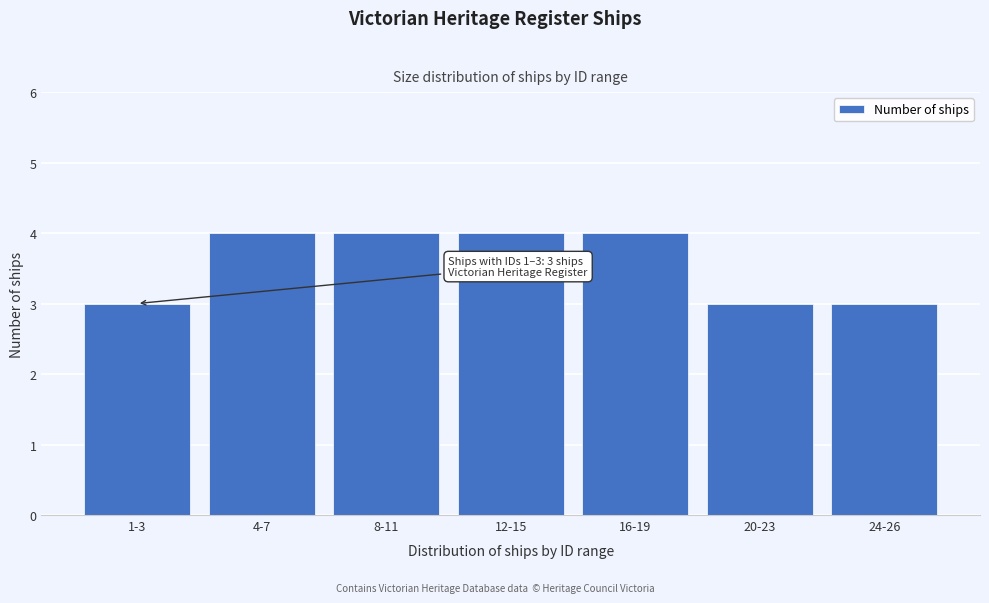

Reading left to right, transcribe all the data shown in this chart.

1-3=3	4-7=4	8-11=4	12-15=4	16-19=4	20-23=3	24-26=3